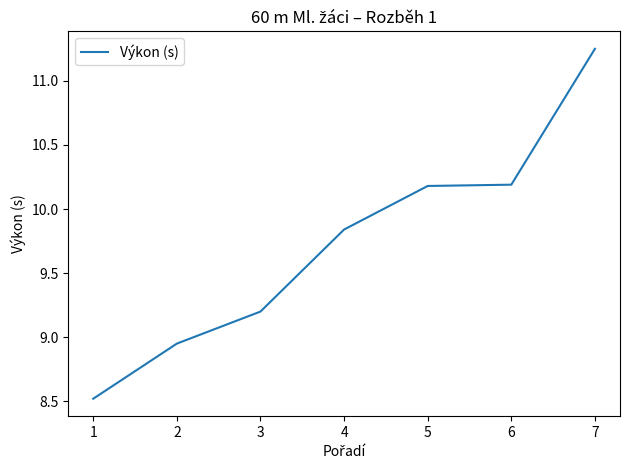

Count the number of values greater than 9.

5